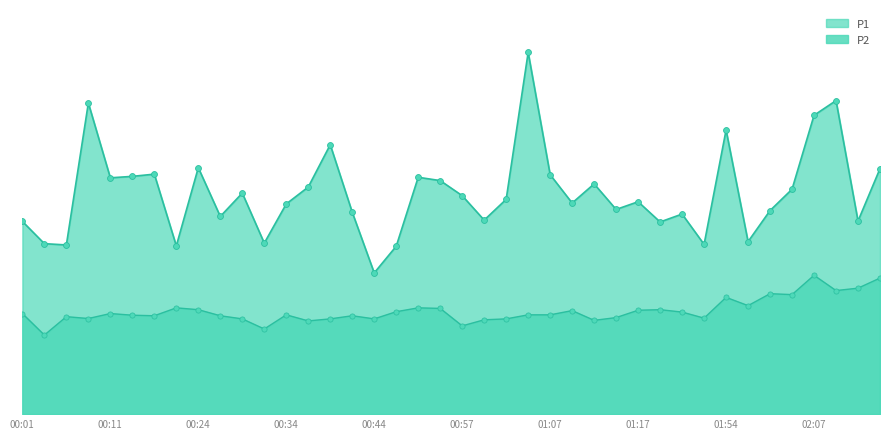

Which series has the largest Y range (max minus min)?

P1